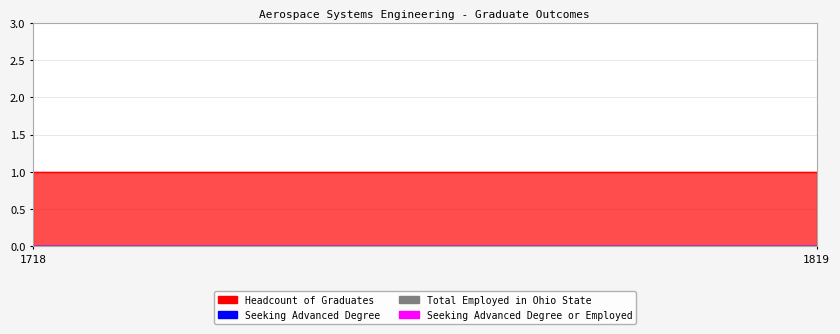

At which label does Total Employed in Ohio State reach its minimum?

1718